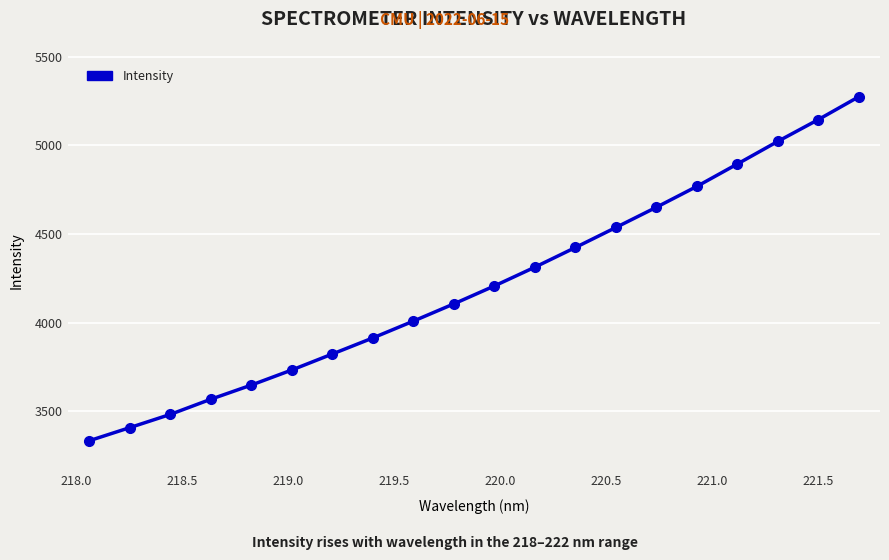

Reading left to right, transcribe all the data shown in this chart.

3333.1	3407.1	3481.7	3567.3	3647.3	3732.5	3822.7	3913.4	4008.4	4105.8	4206.9	4312.9	4423.9	4537.0	4651.1	4768.9	4895.3	5022.9	5145.9	5274.9